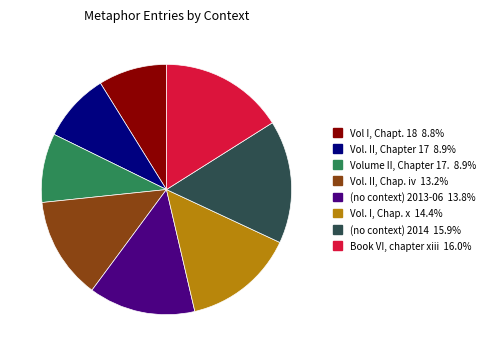

Is it true that (no context) 2014 is 9% of the pie?

False